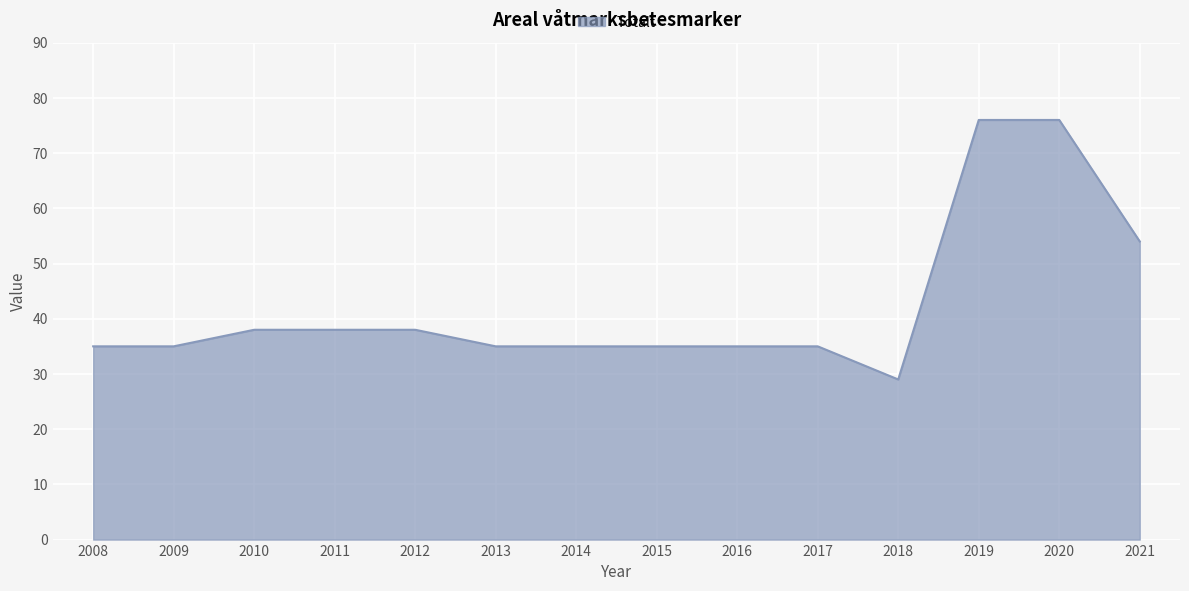

What is the minimum value shown in the chart?

29